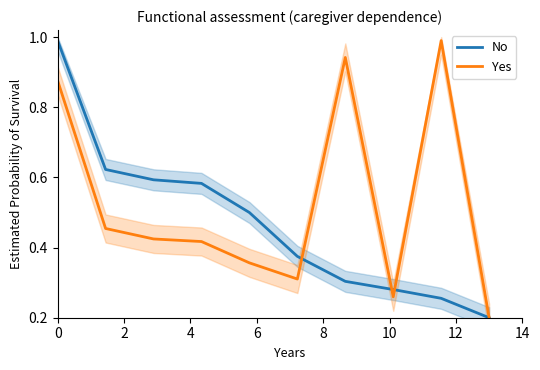

In Yes, how many points are lower than both neighbors (excluding endpoints)?

2